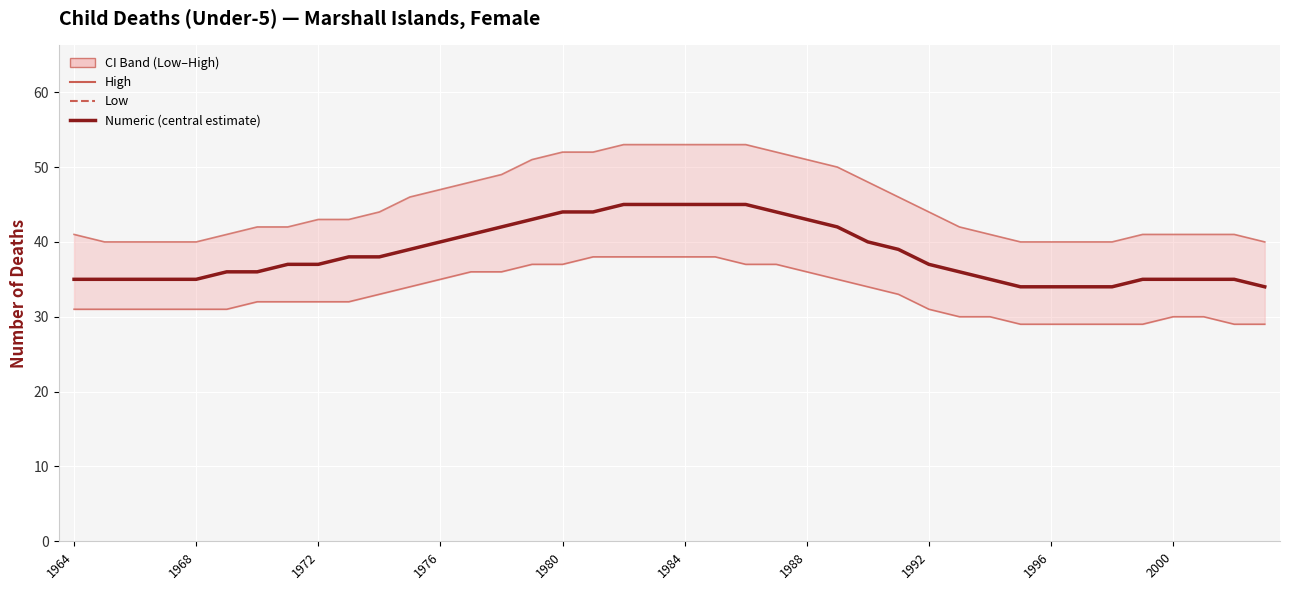

Which series has the widest spread of values?

High